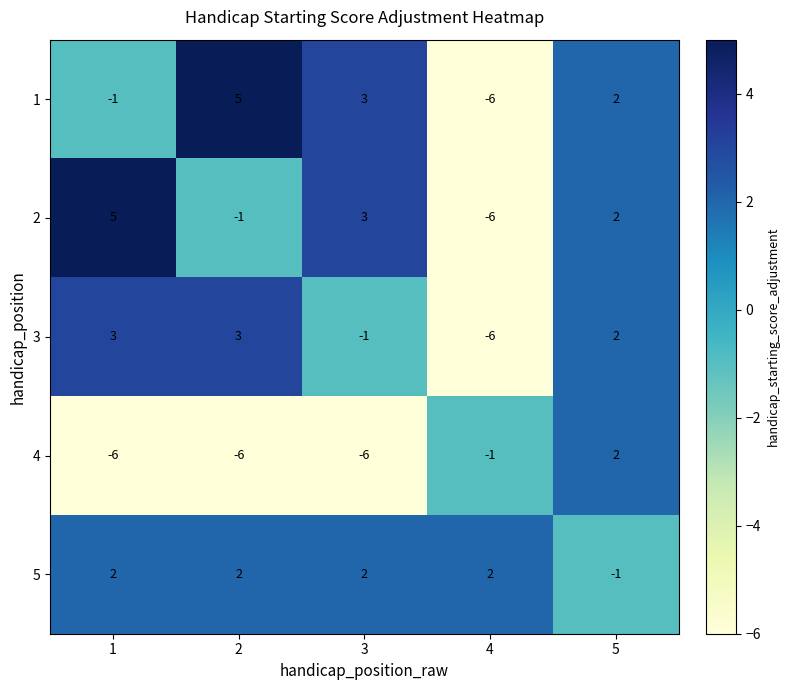

What is the difference between the maximum and second lowest values in the 1 series?

6